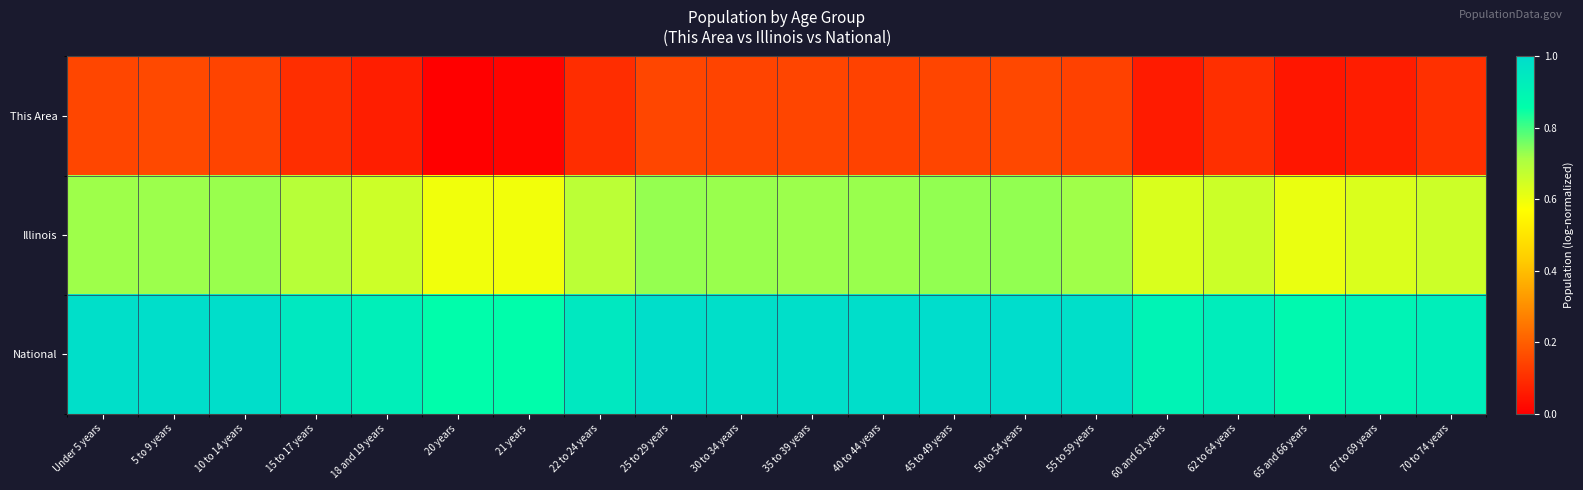

Reading left to right, what are all the values shown in this chart?

This Area: Under 5 years=0.1	5 to 9 years=0.2	10 to 14 years=0.1	15 to 17 years=0.1	18 and 19 years=0.1	20 years=0.0	21 years=0.0	22 to 24 years=0.1	25 to 29 years=0.1	30 to 34 years=0.1	35 to 39 years=0.1	40 to 44 years=0.1	45 to 49 years=0.1	50 to 54 years=0.2	55 to 59 years=0.1	60 and 61 years=0.1	62 to 64 years=0.1	65 and 66 years=0.0	67 to 69 years=0.1	70 to 74 years=0.1
Illinois: Under 5 years=0.7	5 to 9 years=0.7	10 to 14 years=0.7	15 to 17 years=0.7	18 and 19 years=0.7	20 years=0.6	21 years=0.6	22 to 24 years=0.7	25 to 29 years=0.7	30 to 34 years=0.7	35 to 39 years=0.7	40 to 44 years=0.7	45 to 49 years=0.7	50 to 54 years=0.7	55 to 59 years=0.7	60 and 61 years=0.6	62 to 64 years=0.7	65 and 66 years=0.6	67 to 69 years=0.6	70 to 74 years=0.7
National: Under 5 years=1.0	5 to 9 years=1.0	10 to 14 years=1.0	15 to 17 years=1.0	18 and 19 years=0.9	20 years=0.9	21 years=0.9	22 to 24 years=1.0	25 to 29 years=1.0	30 to 34 years=1.0	35 to 39 years=1.0	40 to 44 years=1.0	45 to 49 years=1.0	50 to 54 years=1.0	55 to 59 years=1.0	60 and 61 years=0.9	62 to 64 years=0.9	65 and 66 years=0.9	67 to 69 years=0.9	70 to 74 years=0.9